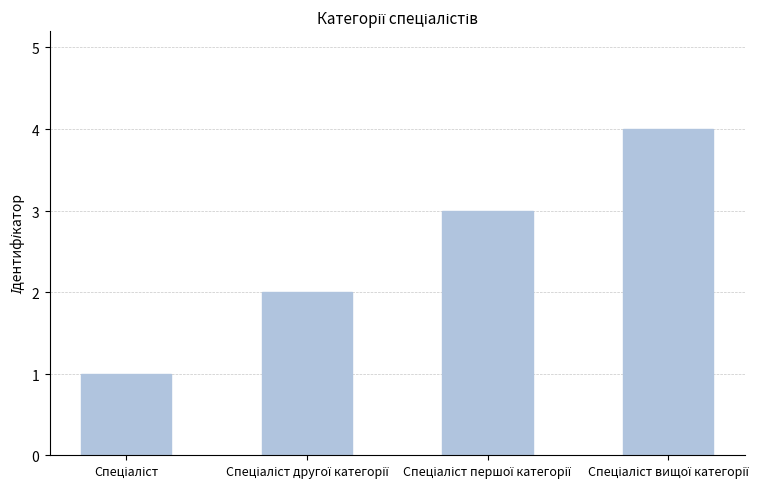

What is the difference between the maximum and minimum values?

3